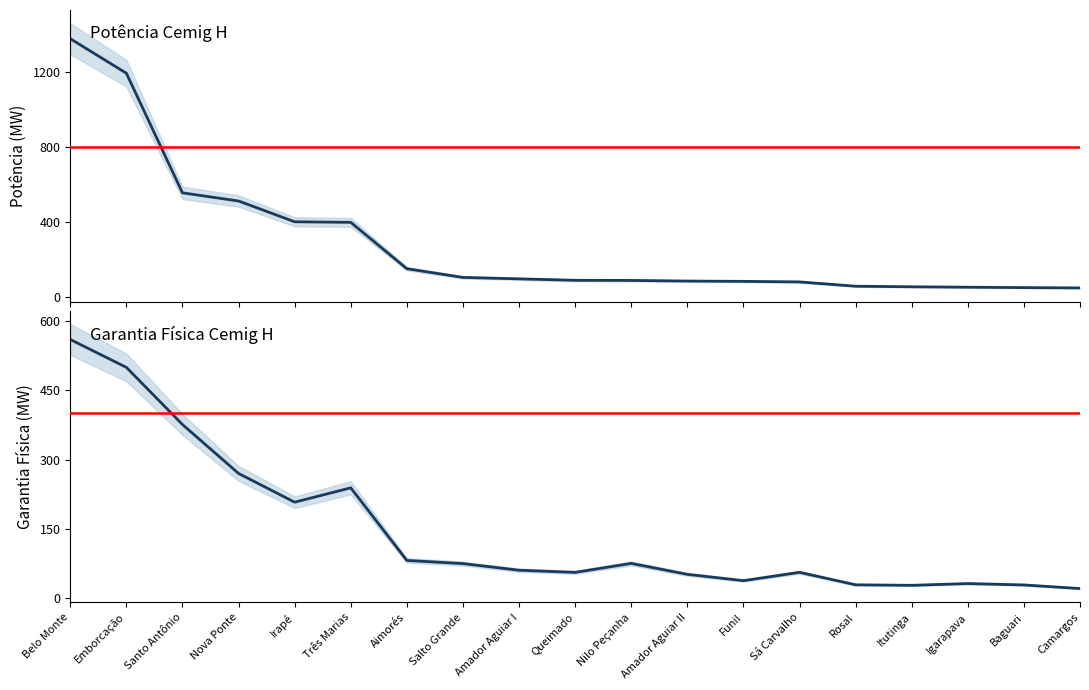

What is the minimum value shown in the chart?

21.0